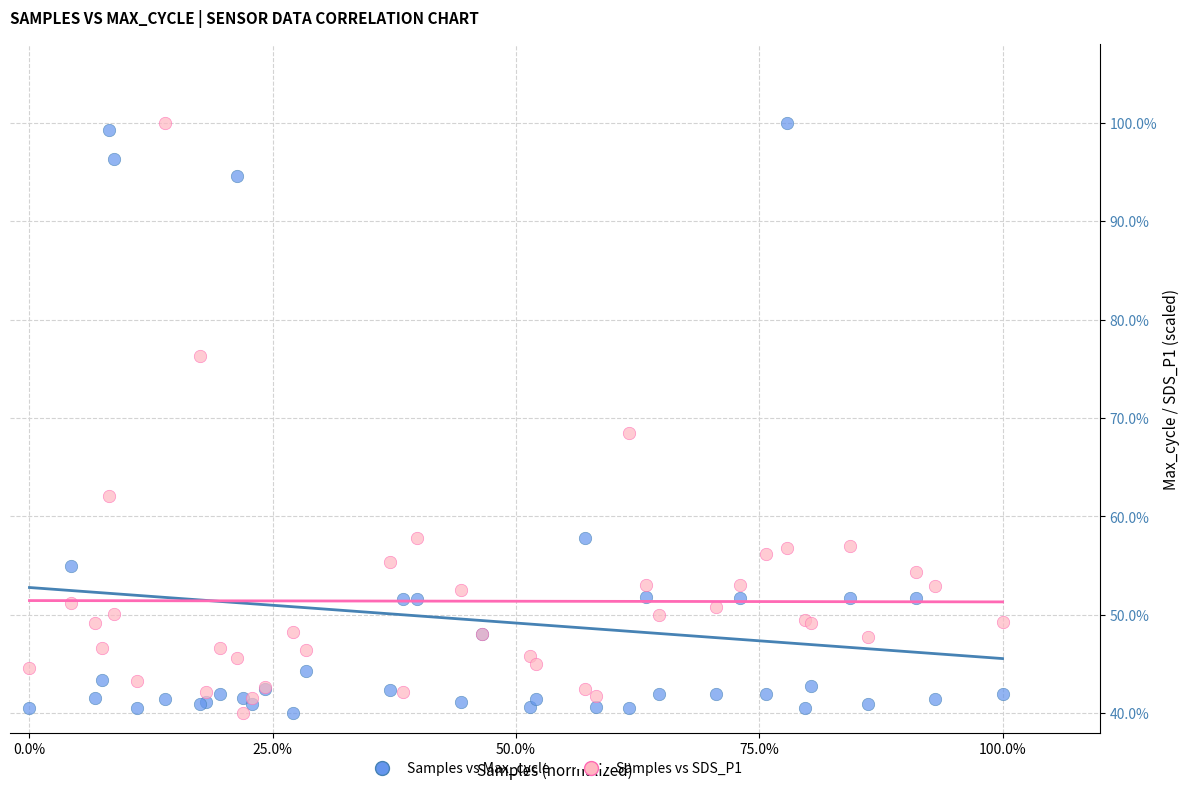

What is the X range (max minus min) for the scatter plot?

1.0